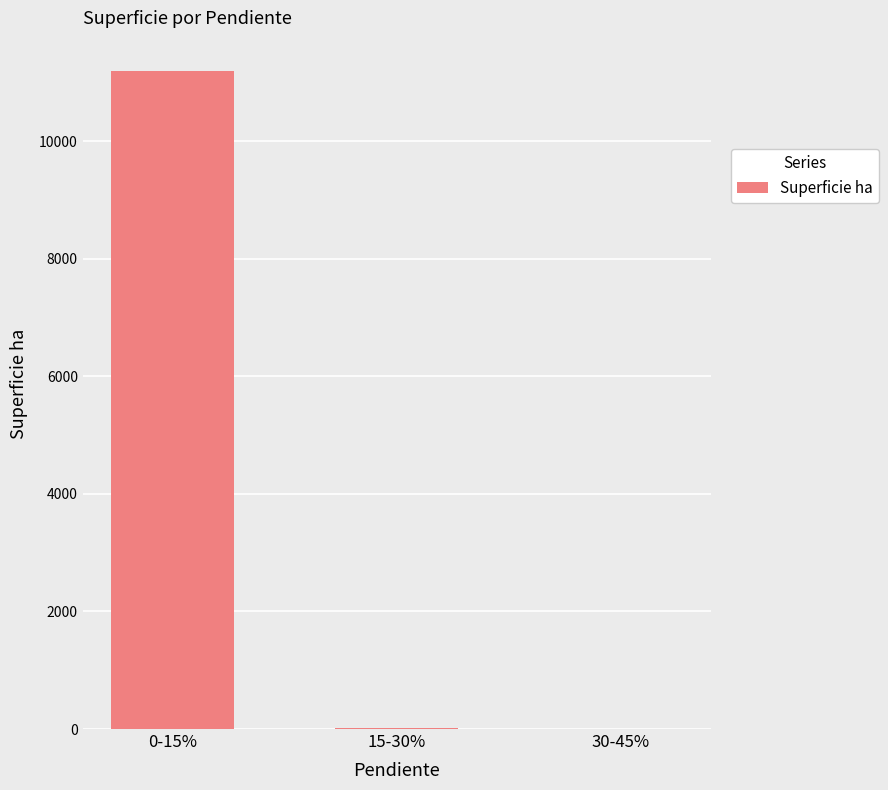

The value at 0-15% is 18265.0. True or false?

False